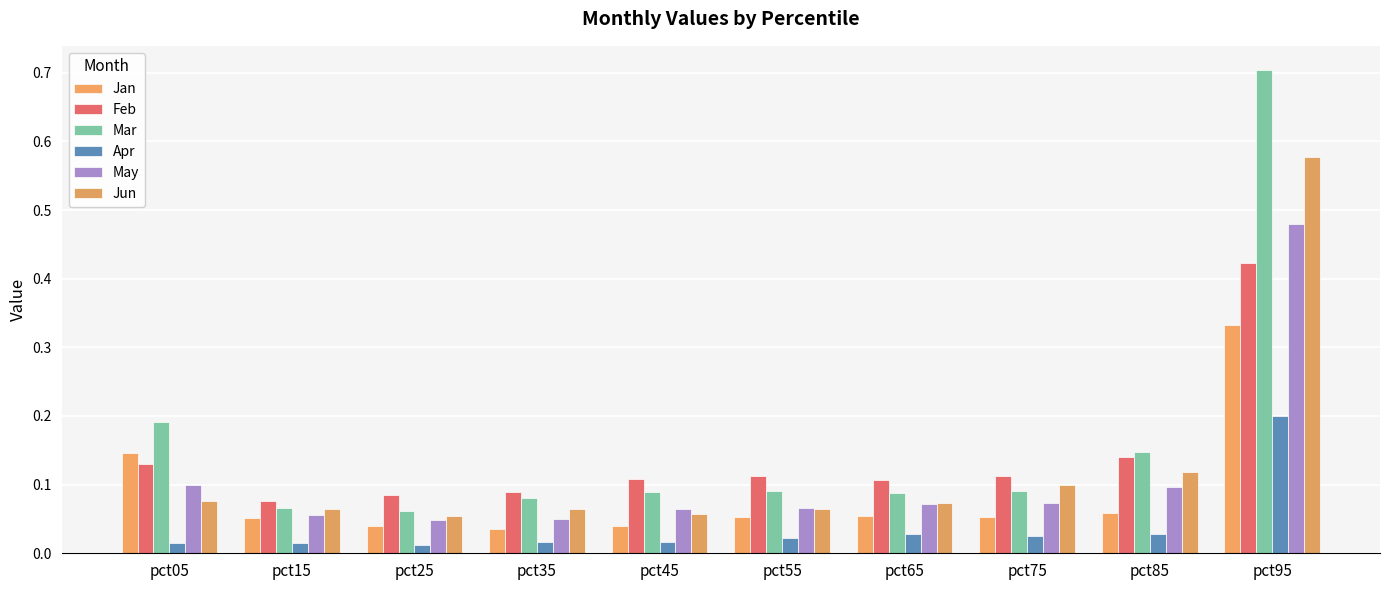

How many distinct data groups are displayed?

6